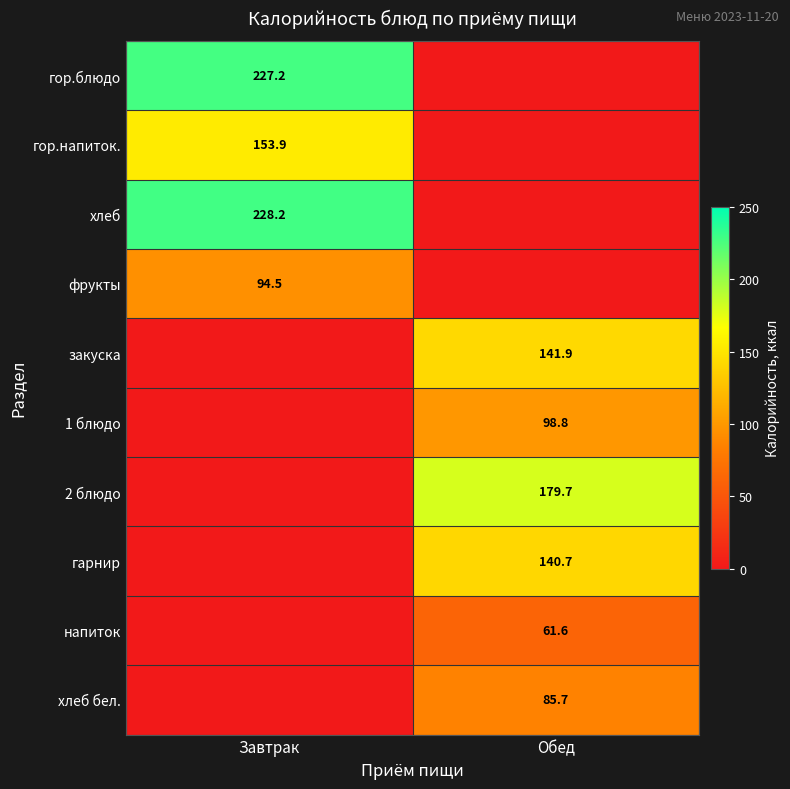

The value of 1 блюдо at Обед is 172.8. True or false?

False